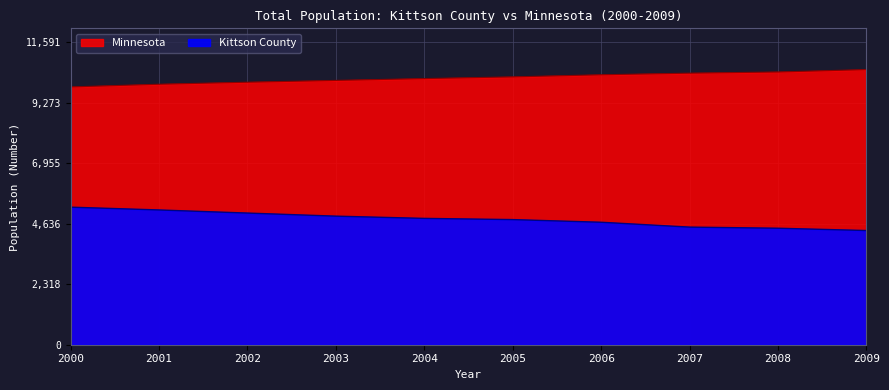

Reading left to right, list all the values displayed in this chart.

Kittson County: 2000=5269.0	2001=5162.0	2002=5043.0	2003=4925.0	2004=4839.0	2005=4793.0	2006=4691.0	2007=4505.0	2008=4462.0	2009=4374.0
Minnesota: 2000=9873.8	2001=9977.0	2002=10054.5	2003=10123.4	2004=10194.0	2005=10258.9	2006=10339.7	2007=10400.7	2008=10446.3	2009=10538.0